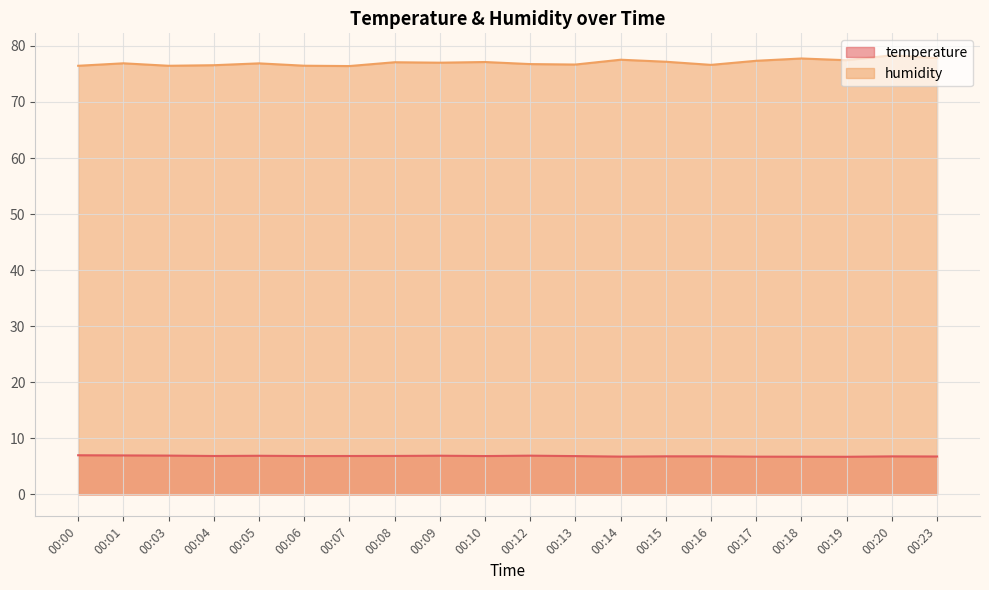

Is it true that humidity equals 76.5 at 00:00?

True